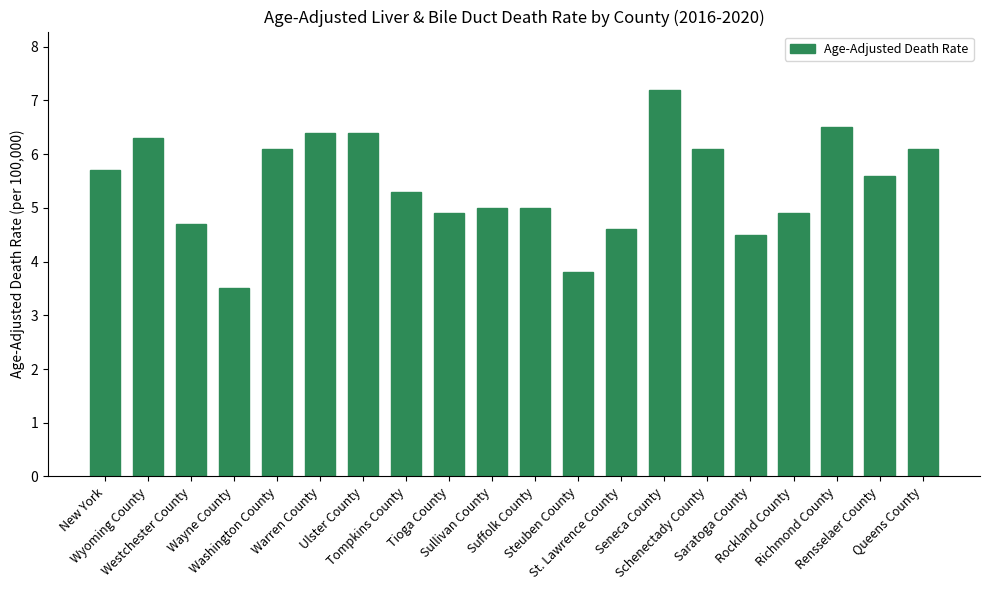

What is the label of the 20th bar from the right?

New York